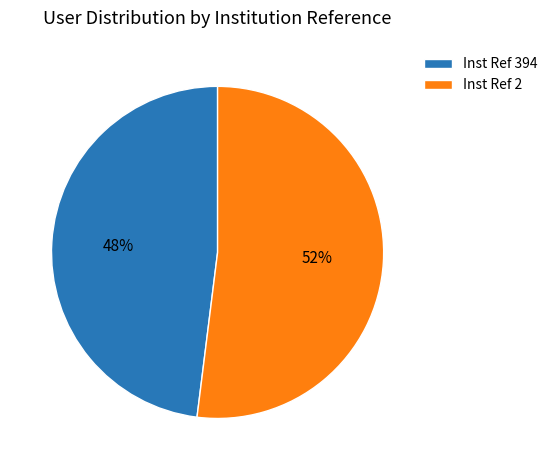

Do Inst Ref 2 and Inst Ref 394 together represent more than half of the pie?

Yes